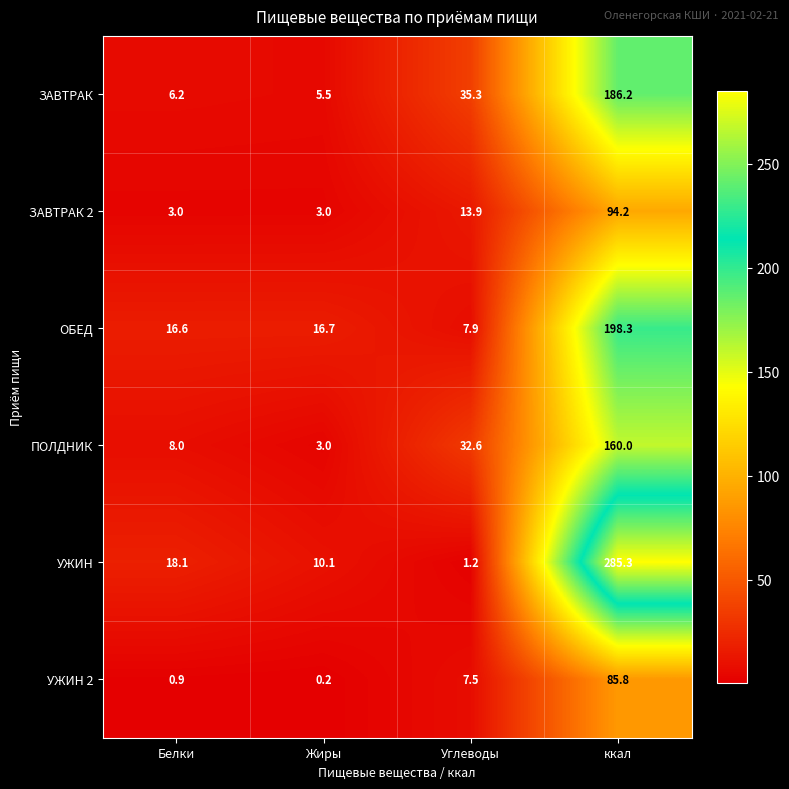

Reading left to right, what are all the values shown in this chart?

ЗАВТРАК: Белки=6.2	Жиры=5.5	Углеводы=35.3	ккал=186.2
ЗАВТРАК 2: Белки=3.0	Жиры=3.0	Углеводы=13.9	ккал=94.2
ОБЕД: Белки=16.6	Жиры=16.7	Углеводы=7.9	ккал=198.3
ПОЛДНИК: Белки=8.0	Жиры=3.0	Углеводы=32.6	ккал=160.0
УЖИН: Белки=18.1	Жиры=10.1	Углеводы=1.2	ккал=285.3
УЖИН 2: Белки=0.9	Жиры=0.2	Углеводы=7.5	ккал=85.8